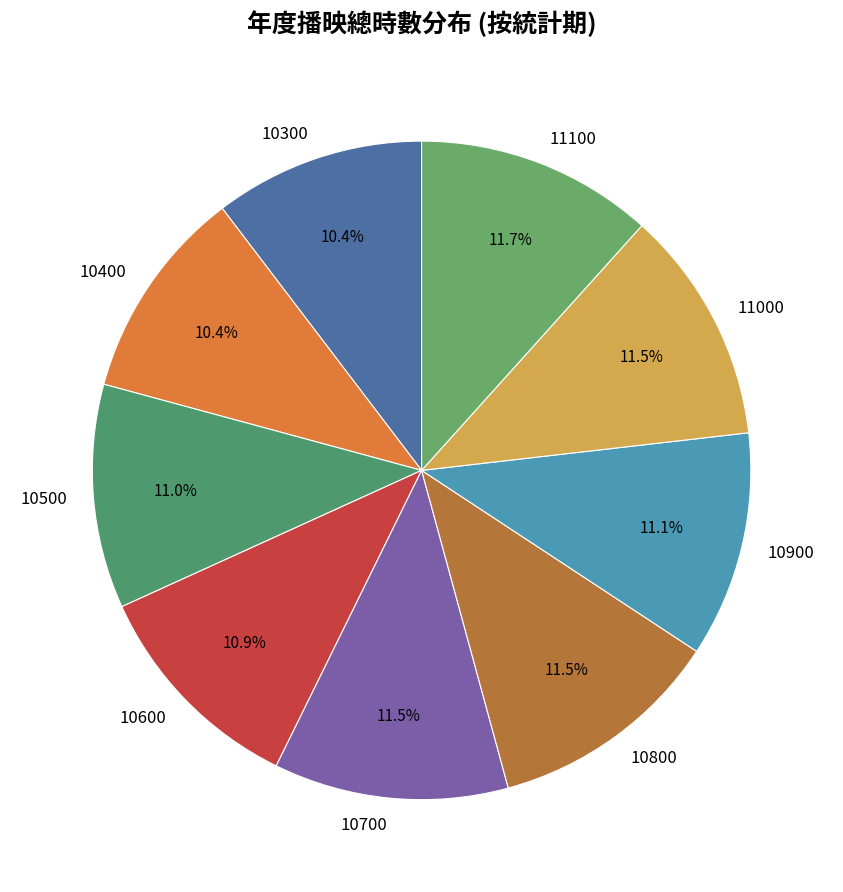

Combined, do 10800 and 11000 account for over 50%?

No